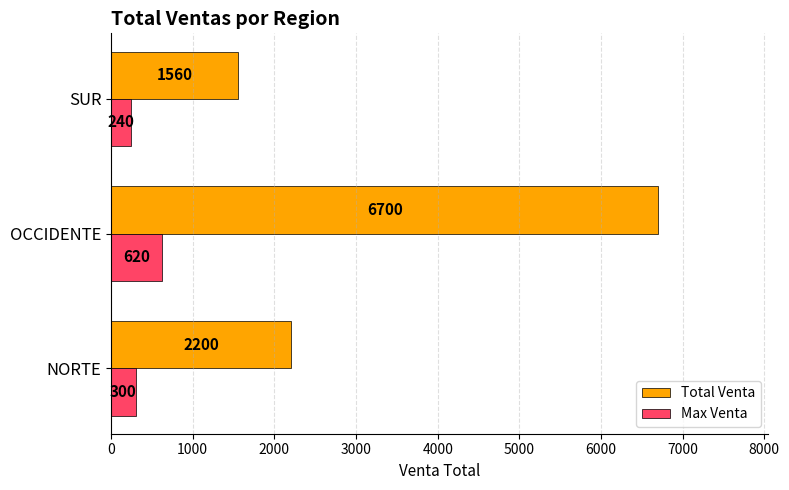

Which series has the largest range (max minus min)?

Total Venta